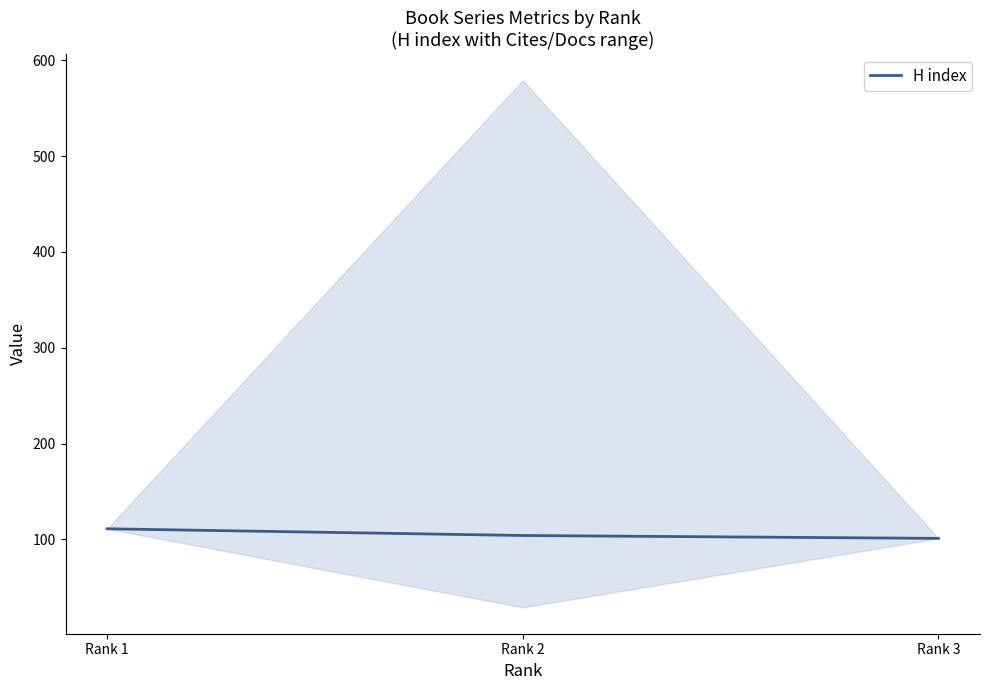

At which label does the data first exceed 104?

Rank 1